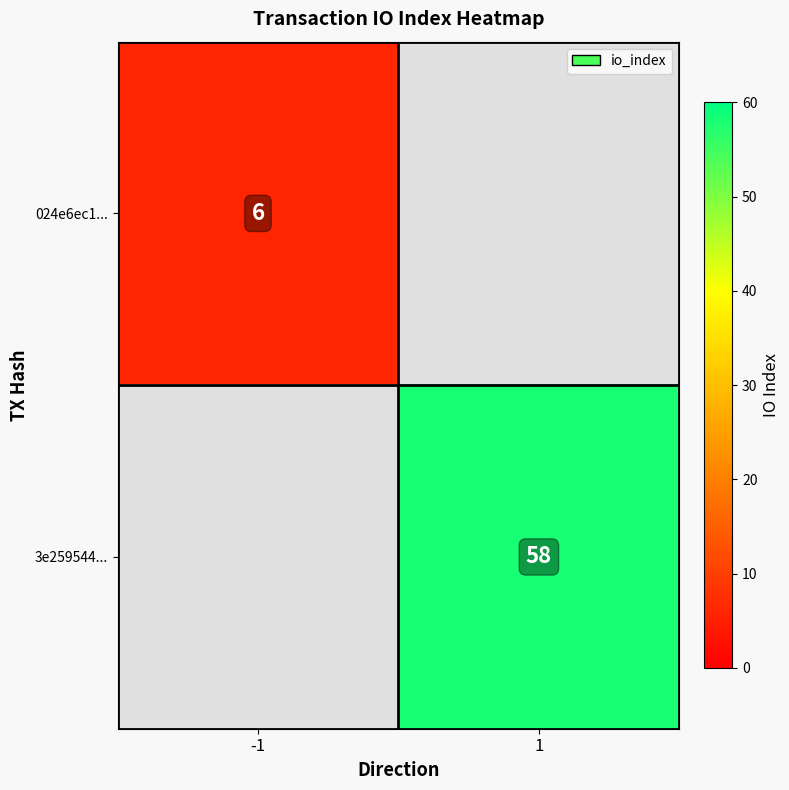

Is it true that 3e259544... equals 58 at 1?

True